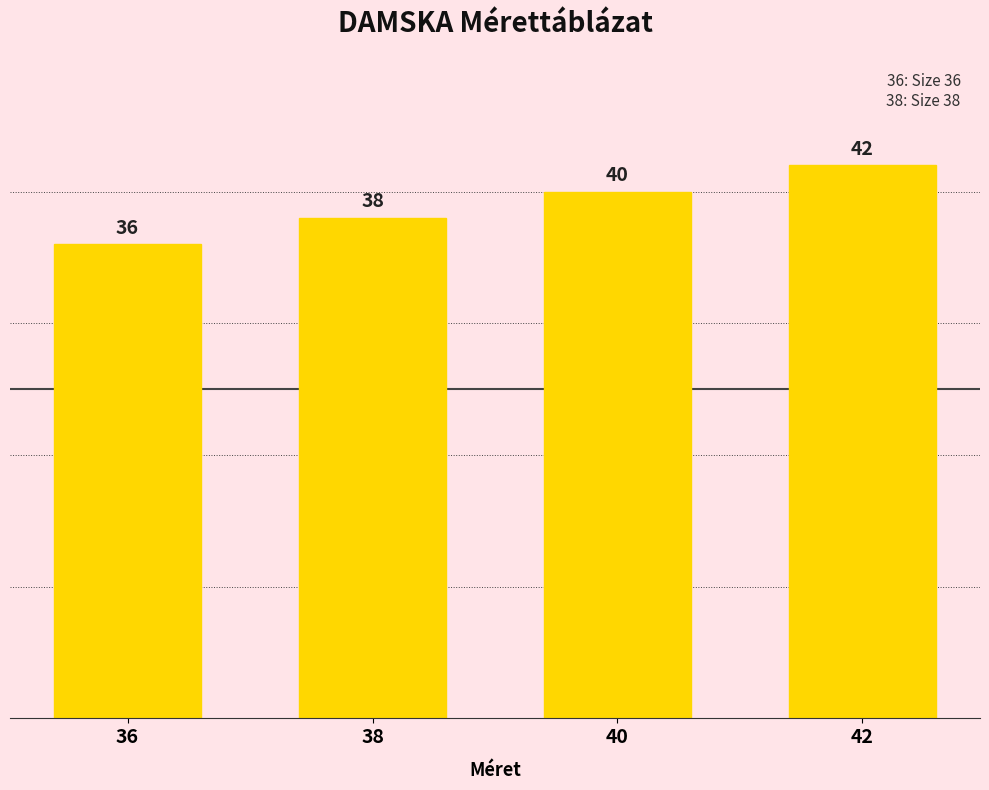

Reading left to right, list all the values displayed in this chart.

36=36	38=38	40=40	42=42